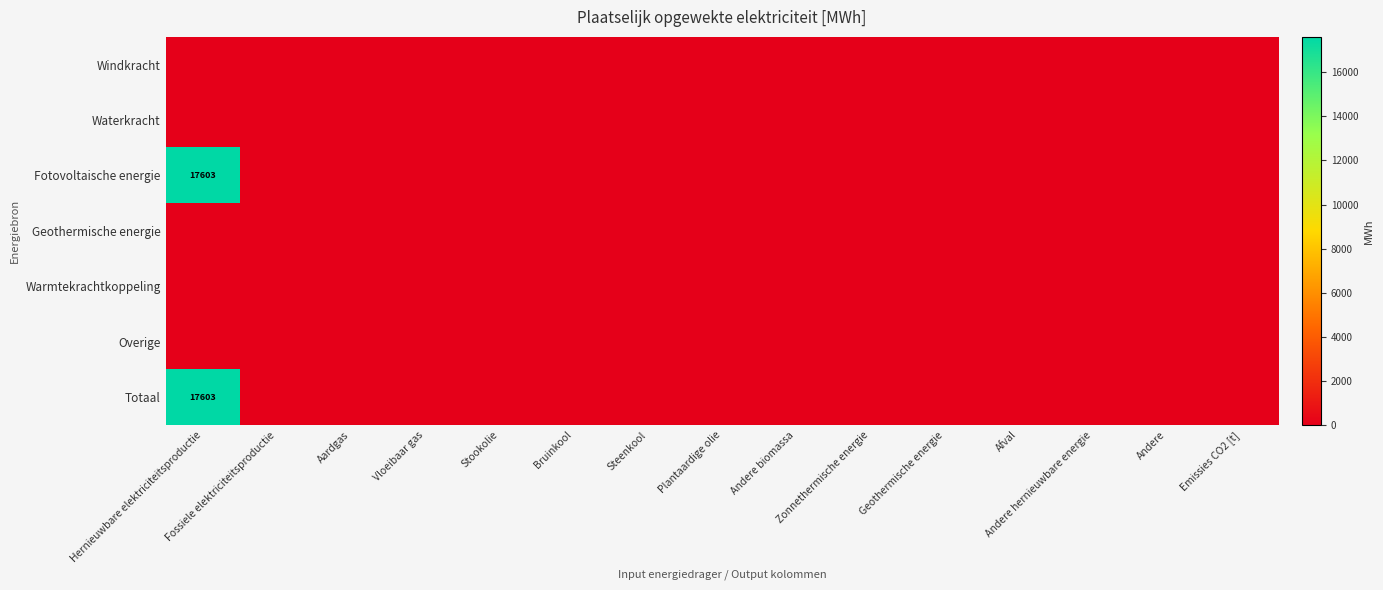

Rank the categories by Windkracht value from lowest to highest.

Hernieuwbare elektriciteitsproductie, Fossiele elektriciteitsproductie, Aardgas, Vloeibaar gas, Stookolie, Bruinkool, Steenkool, Plantaardige olie, Andere biomassa, Zonnethermische energie, Geothermische energie, Afval, Andere hernieuwbare energie, Andere, Emissies CO2 [t]